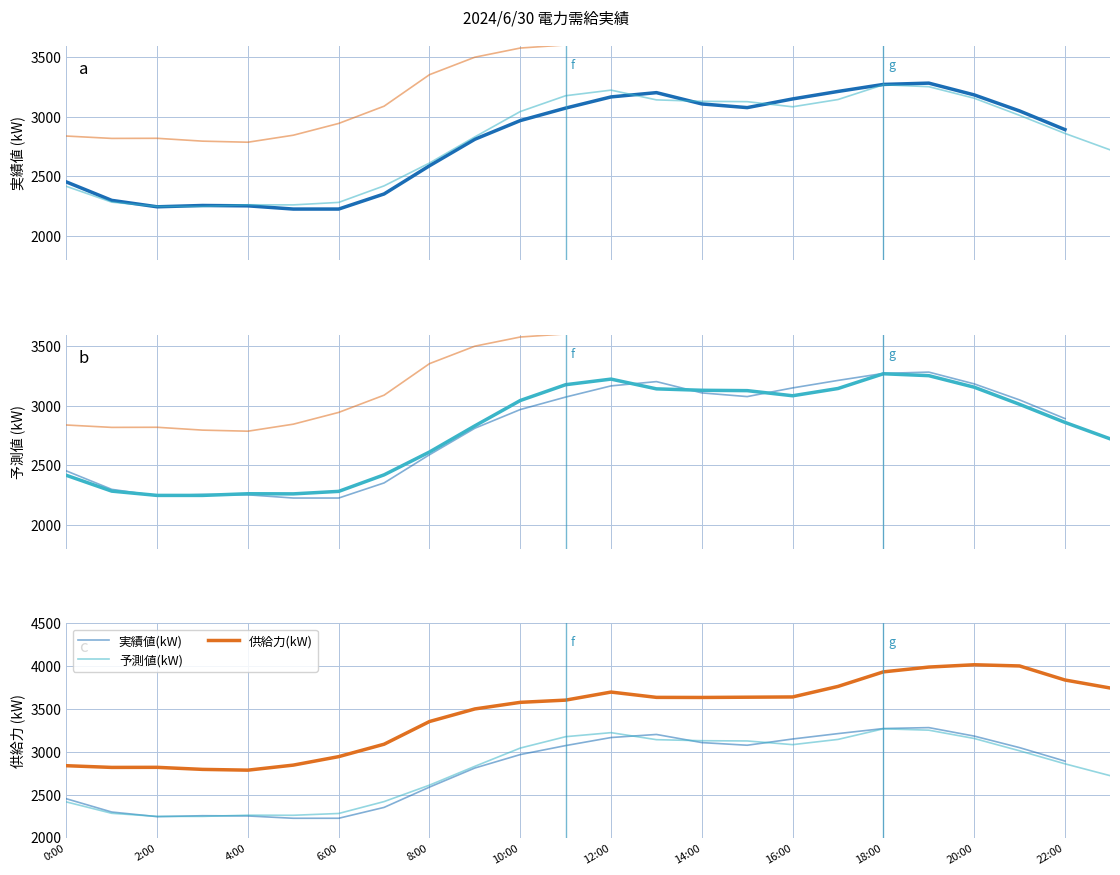

At which label is 予測値(kW) closest to 2758?

23